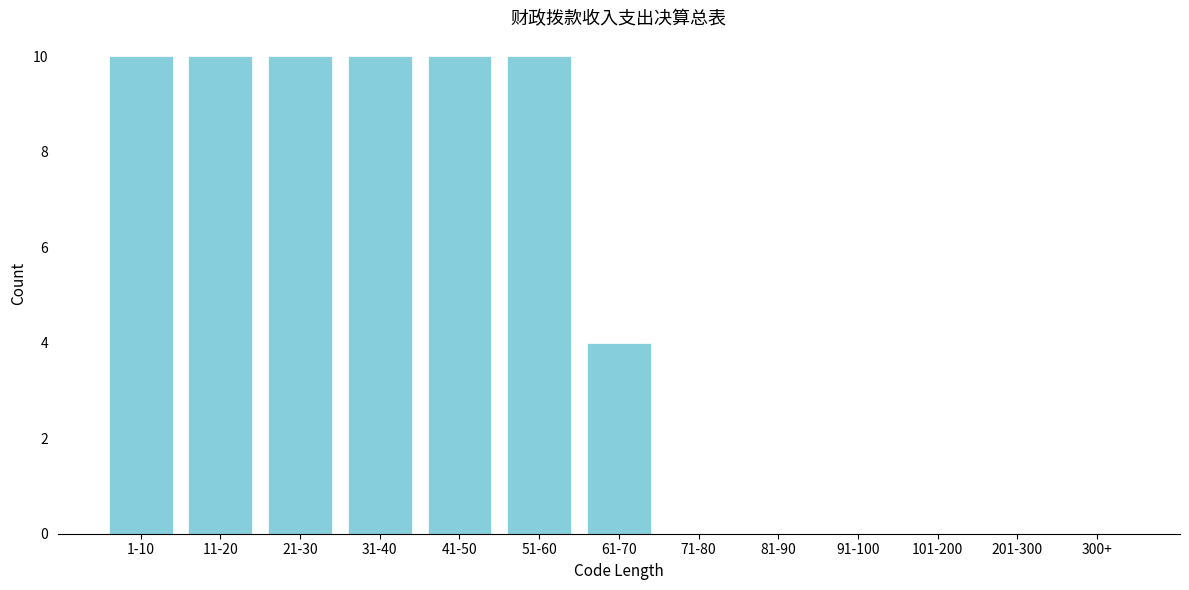

Reading left to right, transcribe all the data shown in this chart.

1-10=10	11-20=10	21-30=10	31-40=10	41-50=10	51-60=10	61-70=4	71-80=0	81-90=0	91-100=0	101-200=0	201-300=0	300+=0